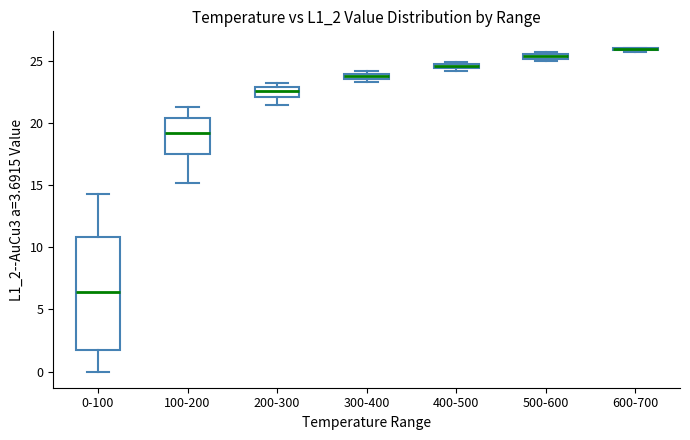

Where is the upper edge of the box for 500-600 on the y-axis? The values are not printed on the chart, so give them approximately, as read against the axis.

25.5